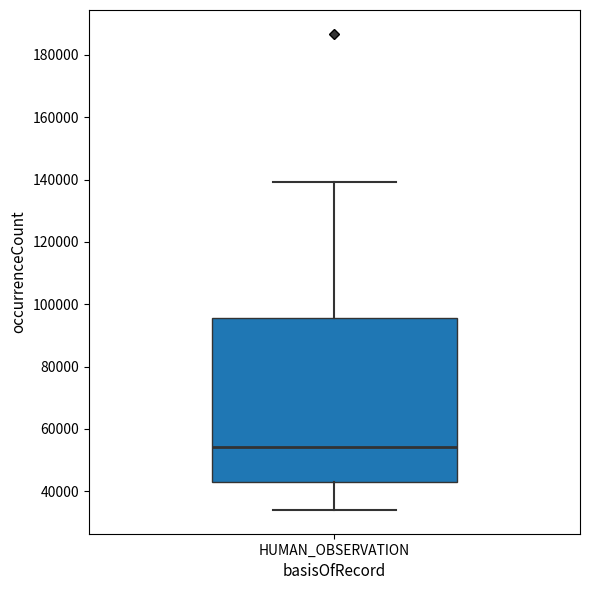

Read this box plot against the y-axis: the position of the median line, the range covered by the box, and the ends of both whiskers. The values are not printed on the chart, so give them approximately, as read against the axis.

median 54000, box 42000 to 96000, whiskers 34000 to 140000